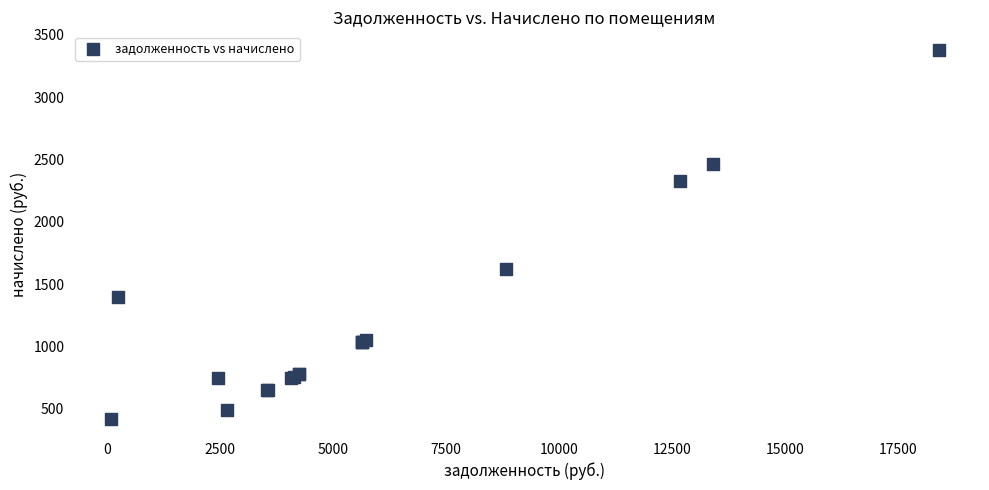

What Y value in the scatter plot is closest to 1897?

1620.0